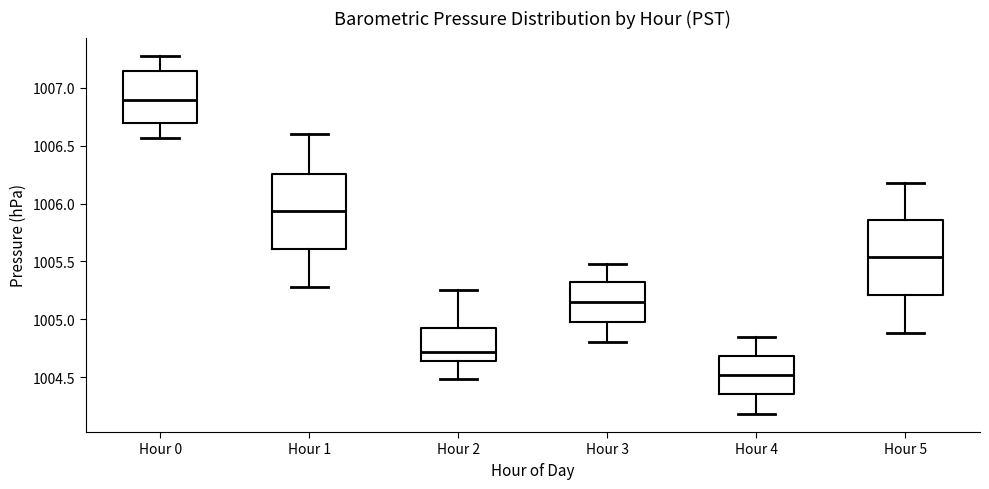

Reading left to right, transcribe this box plot: for each box, give where its median line is, the range the box spans, and where its two whiskers end, as read against the y-axis. The values are not printed on the chart, so give them approximately, as read against the axis.

Hour 0: median 1006.90, box 1006.70 to 1007.15, whiskers 1006.55 to 1007.30
Hour 1: median 1005.95, box 1005.60 to 1006.25, whiskers 1005.30 to 1006.60
Hour 2: median 1004.70, box 1004.65 to 1004.95, whiskers 1004.50 to 1005.25
Hour 3: median 1005.15, box 1005.00 to 1005.30, whiskers 1004.80 to 1005.50
Hour 4: median 1004.50, box 1004.35 to 1004.70, whiskers 1004.20 to 1004.85
Hour 5: median 1005.55, box 1005.20 to 1005.85, whiskers 1004.90 to 1006.20